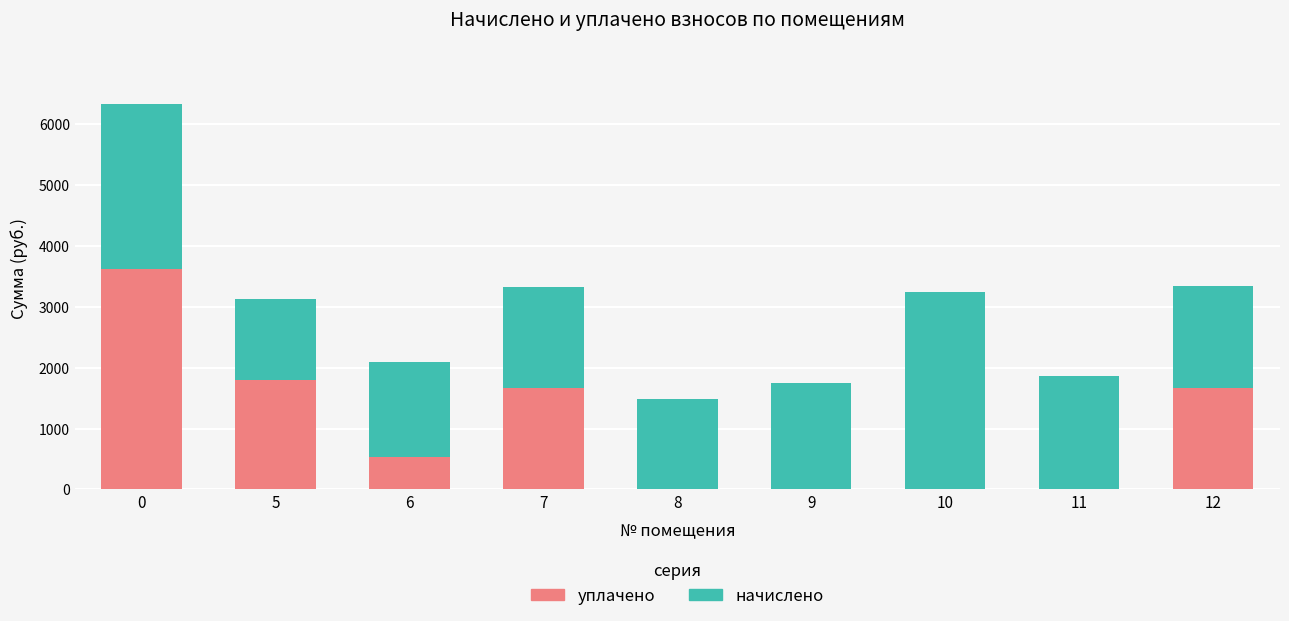

What is the average value of the уплачено series?

1029.1